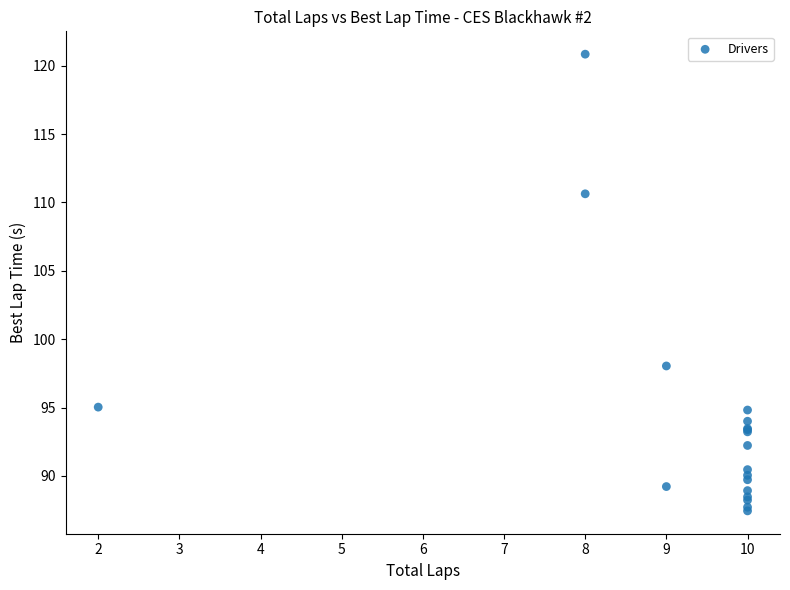

What Y value in the scatter plot is closest to 104?

98.0